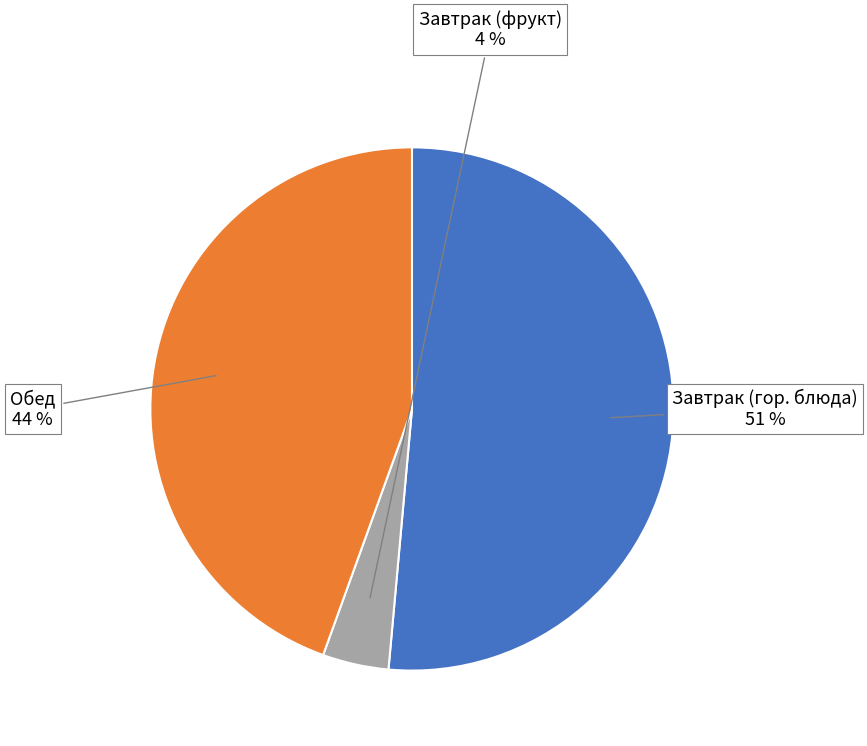

Count the number of slices in the pie.

3